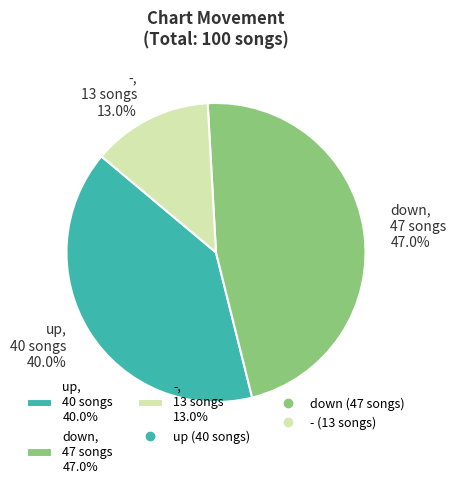

What is the ratio of the value at up, 40 songs 40.0% to the value at down, 47 songs 47.0%?

0.9